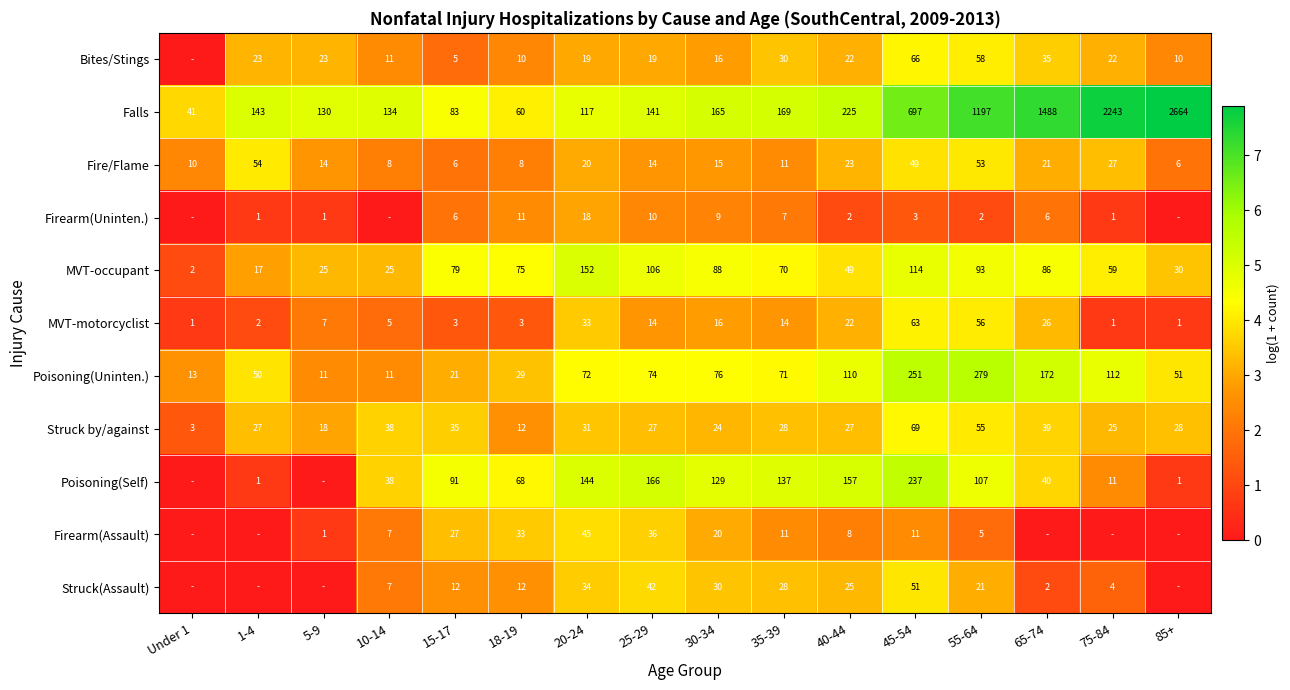

At which label does Struck by/against first exceed 28?

10-14